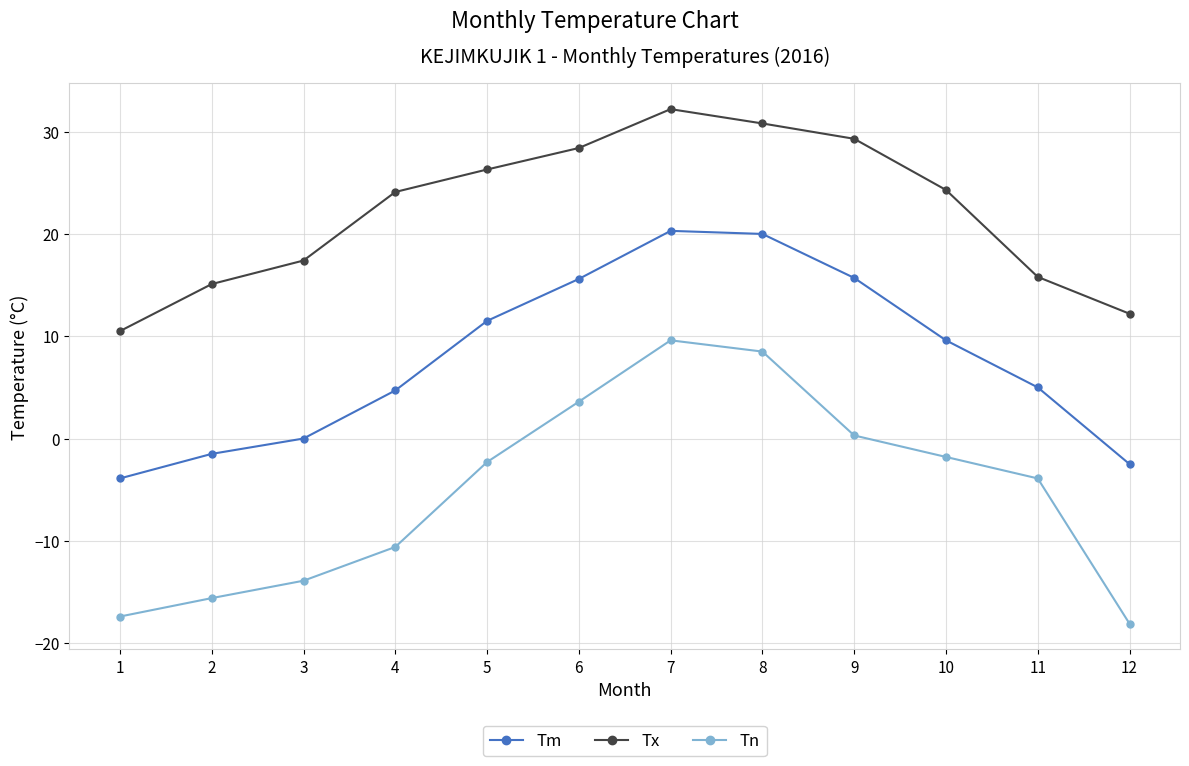

What is the greatest value displayed?

32.2